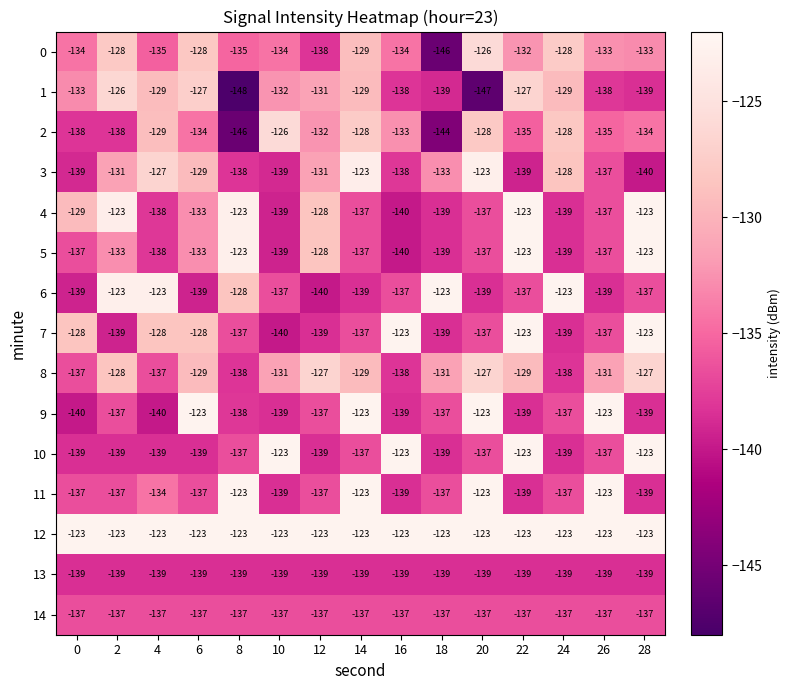

The value of 0 at 10 is -134. True or false?

True